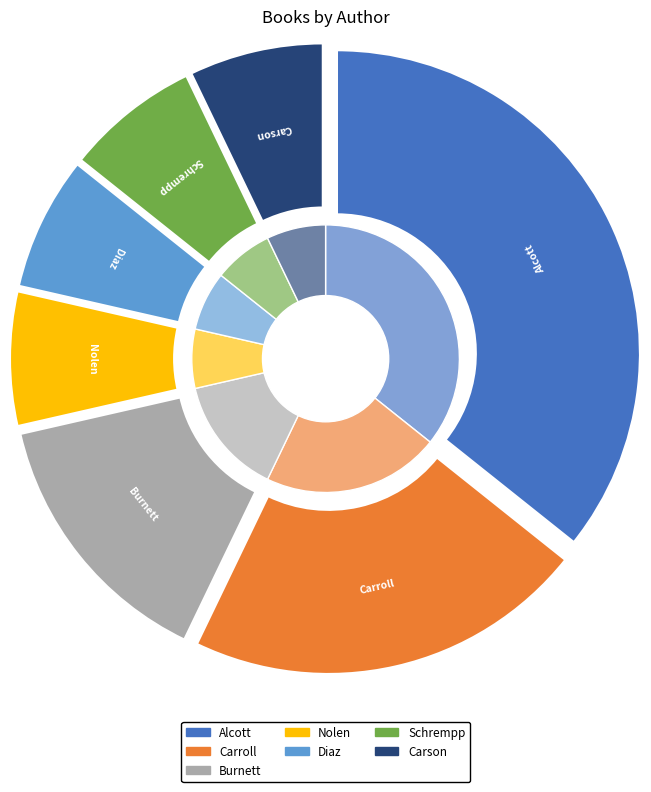

What is the change in value from Louisa May Alcott (1100336) to Jerdine Nolen (20308234)?

-4